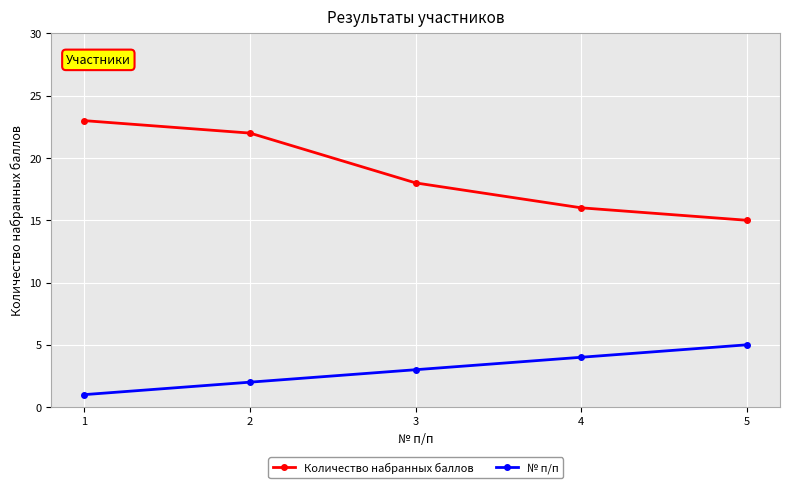

True or false: № п/п and Количество набранных баллов cross at least once.

False